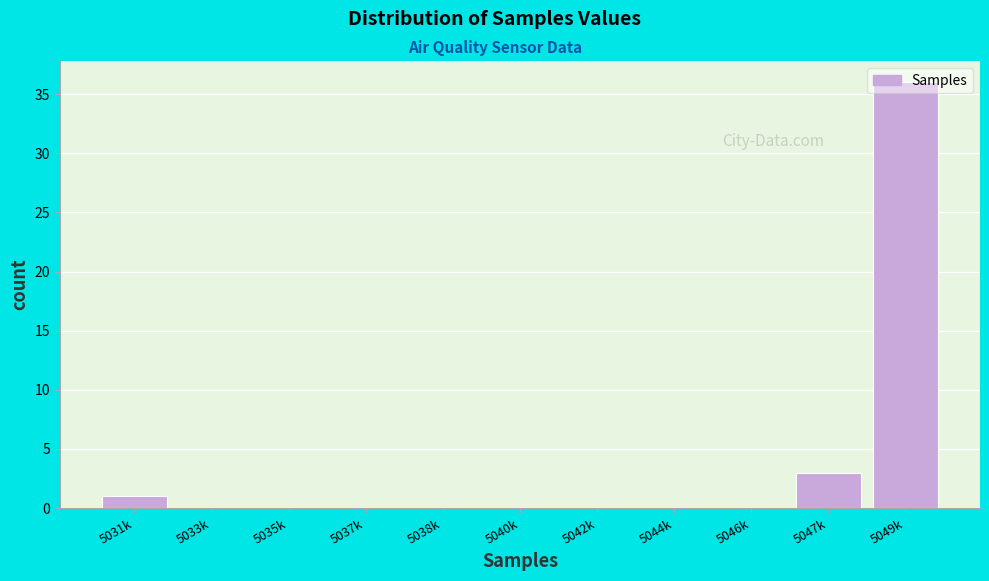

The value at 5040k is 0. True or false?

True